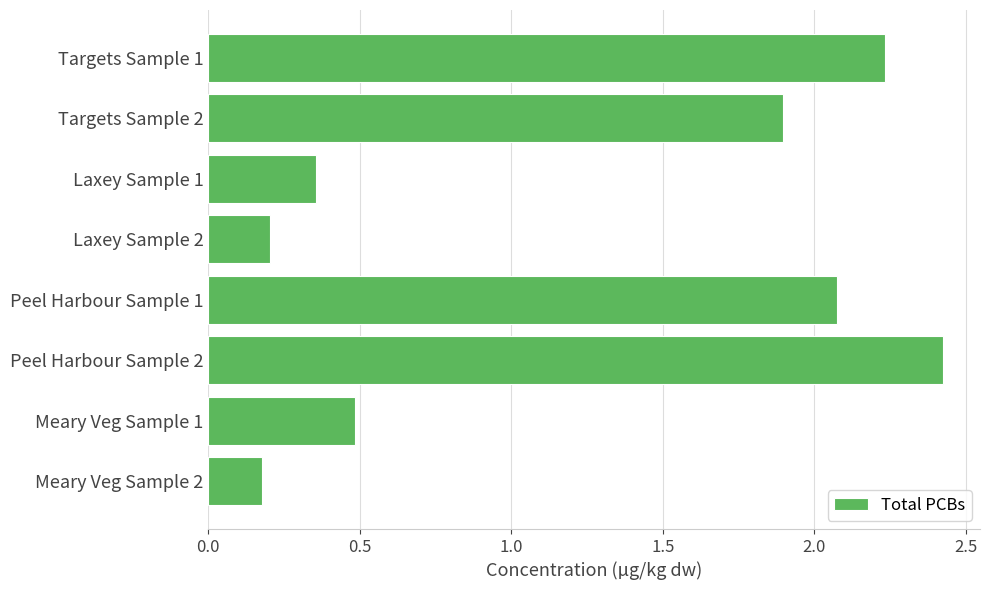

How many bars are there in total?

8